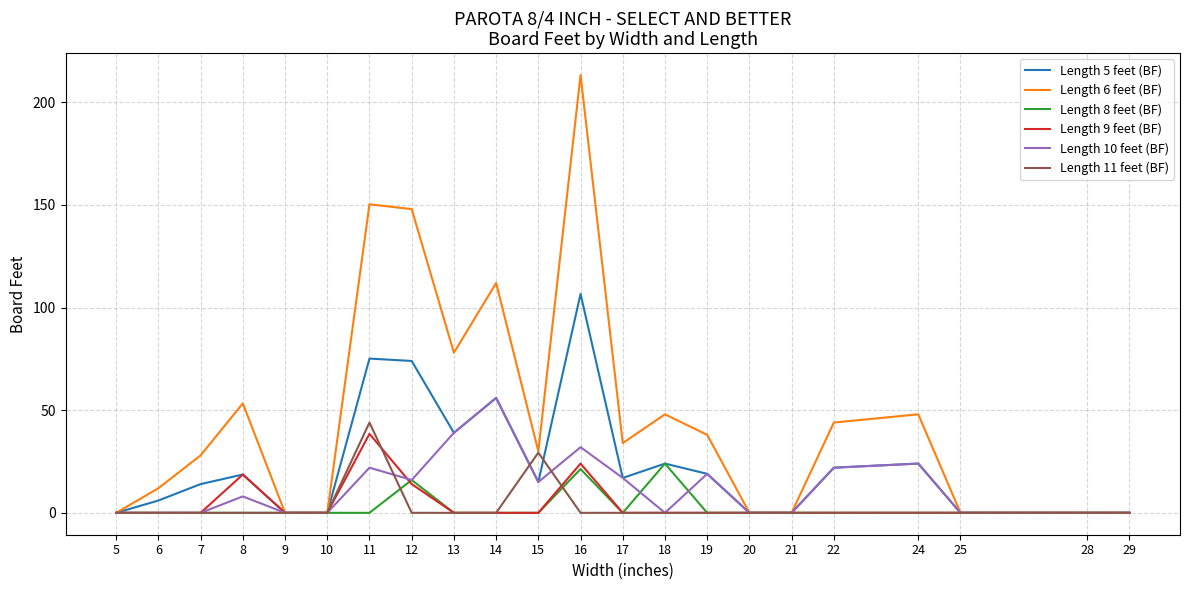

Where is Length 6 feet (BF) nearest to the value 106?

14